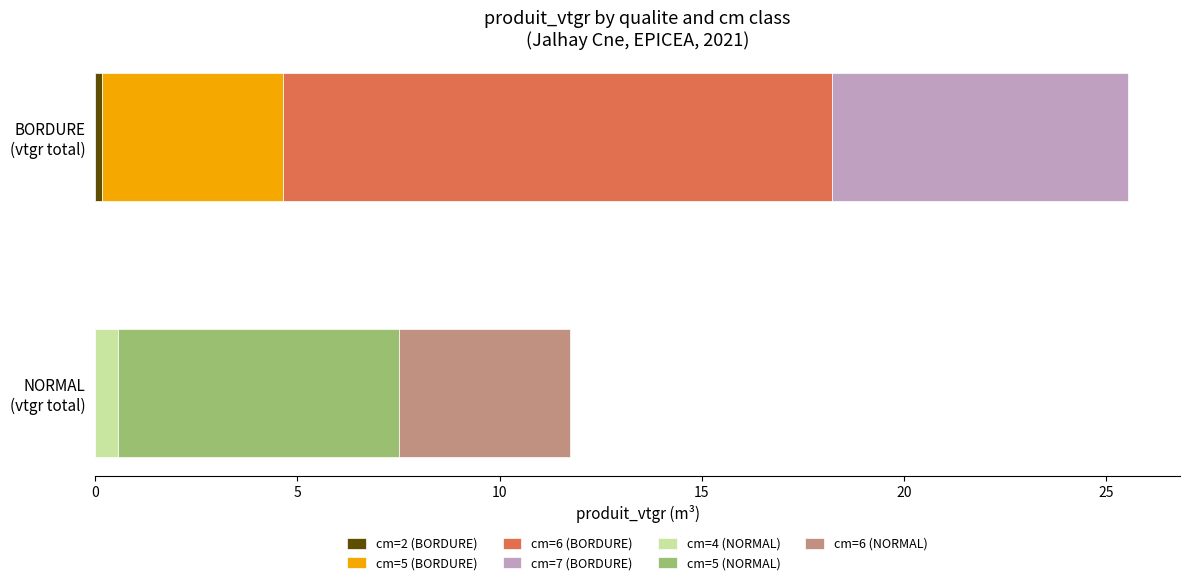

What is the highest value of the produit_vtgr series?

13.6